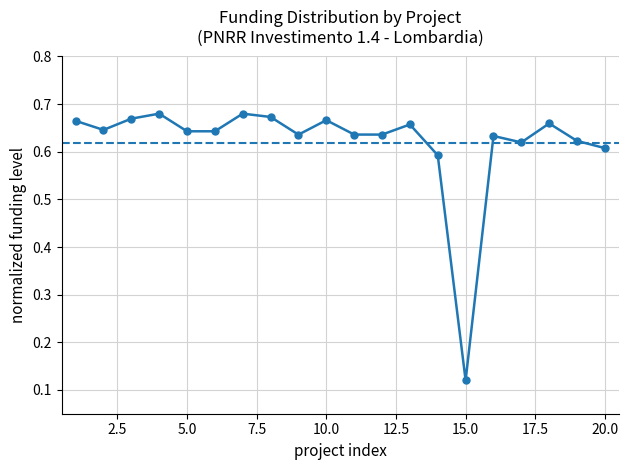

Reading left to right, transcribe all the data shown in this chart.

0.7	0.6	0.7	0.7	0.6	0.6	0.7	0.7	0.6	0.7	0.6	0.6	0.7	0.6	0.1	0.6	0.6	0.7	0.6	0.6